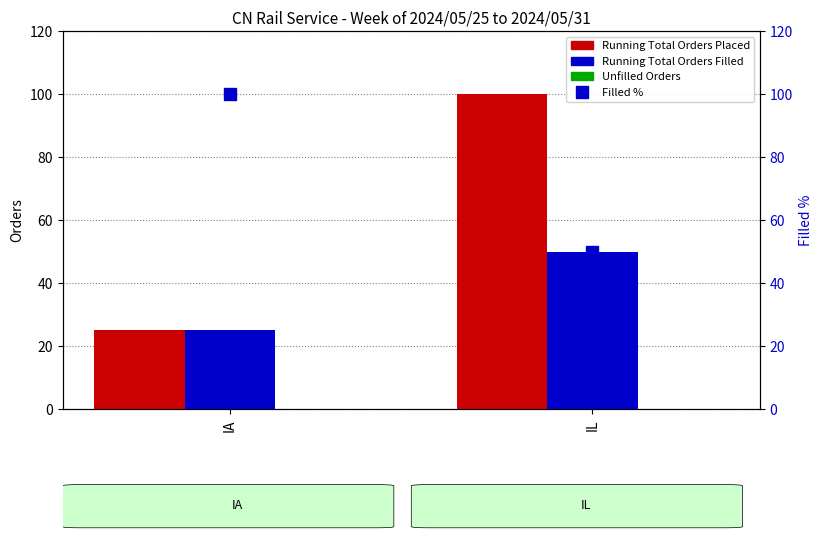

Reading left to right, transcribe all the data shown in this chart.

Running Total Number of Orders Placed: IA=25	IL=100
Running Total of Orders Filled: IA=25	IL=50
Unfilled Orders: IA=0	IL=0
Filled %: IA=100	IL=50